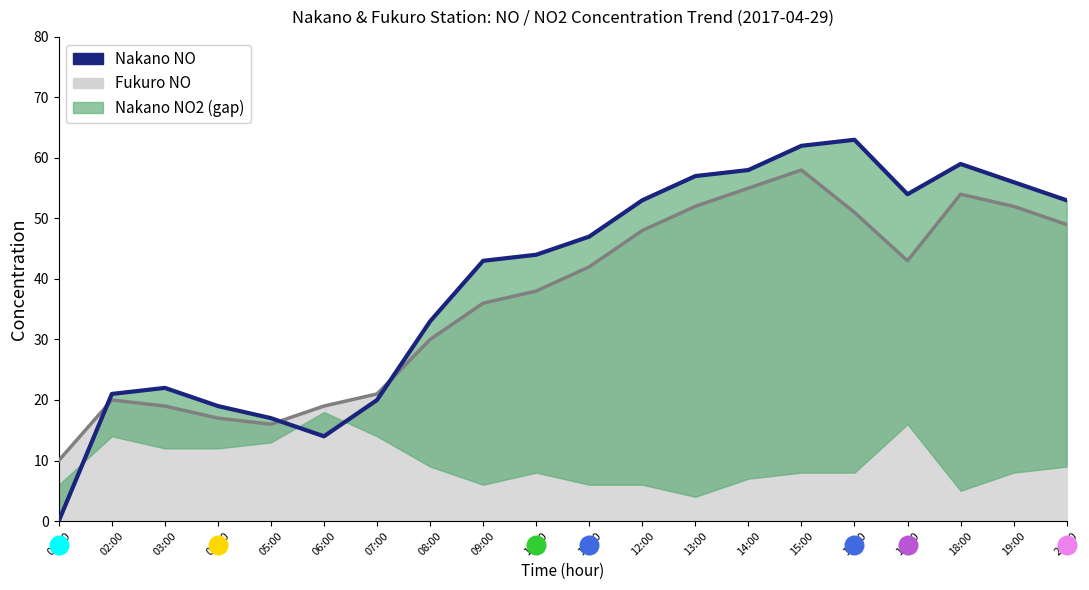

At which category is the sum across all series the highest?

15:00